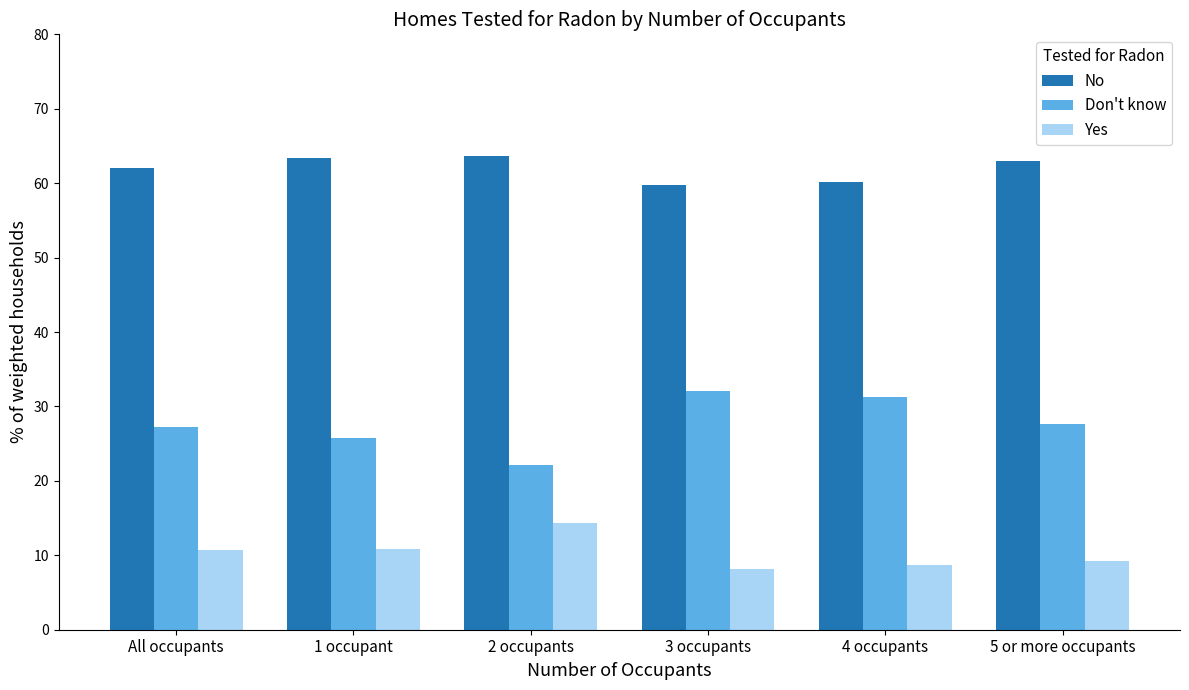

Read the Don't know value at 3 occupants.

32.1